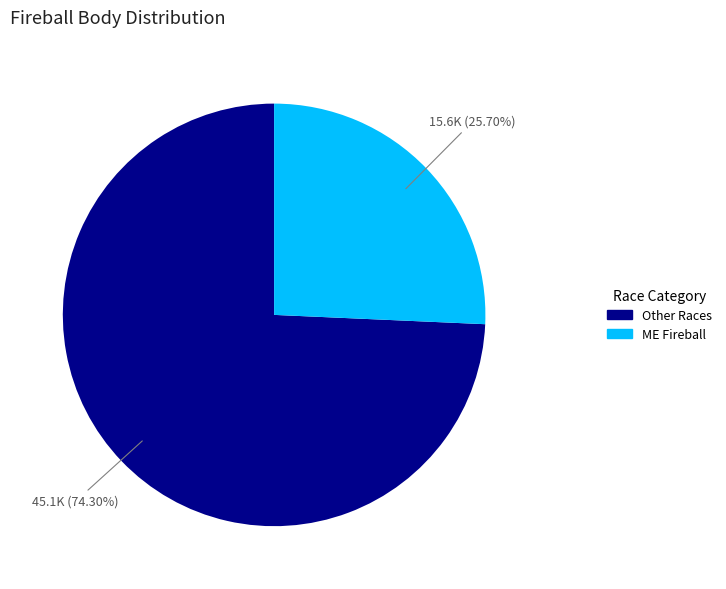

How many segments does this pie chart have?

2